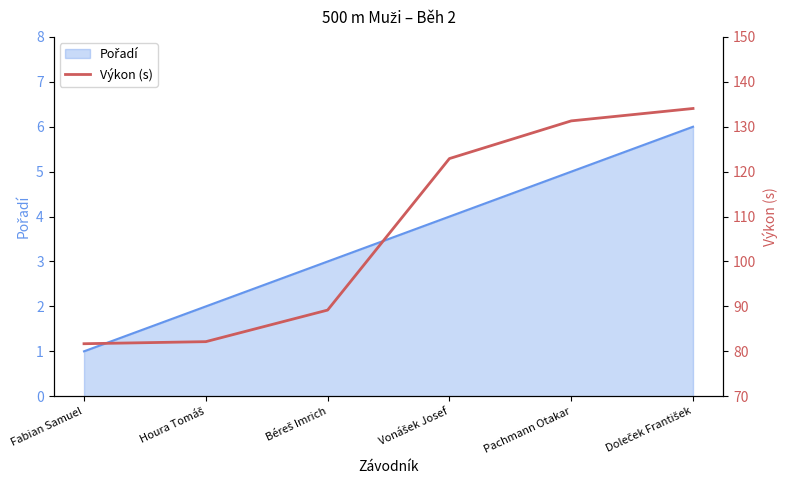

Between Houra Tomáš and Vonášek Josef, which is larger?

Vonášek Josef